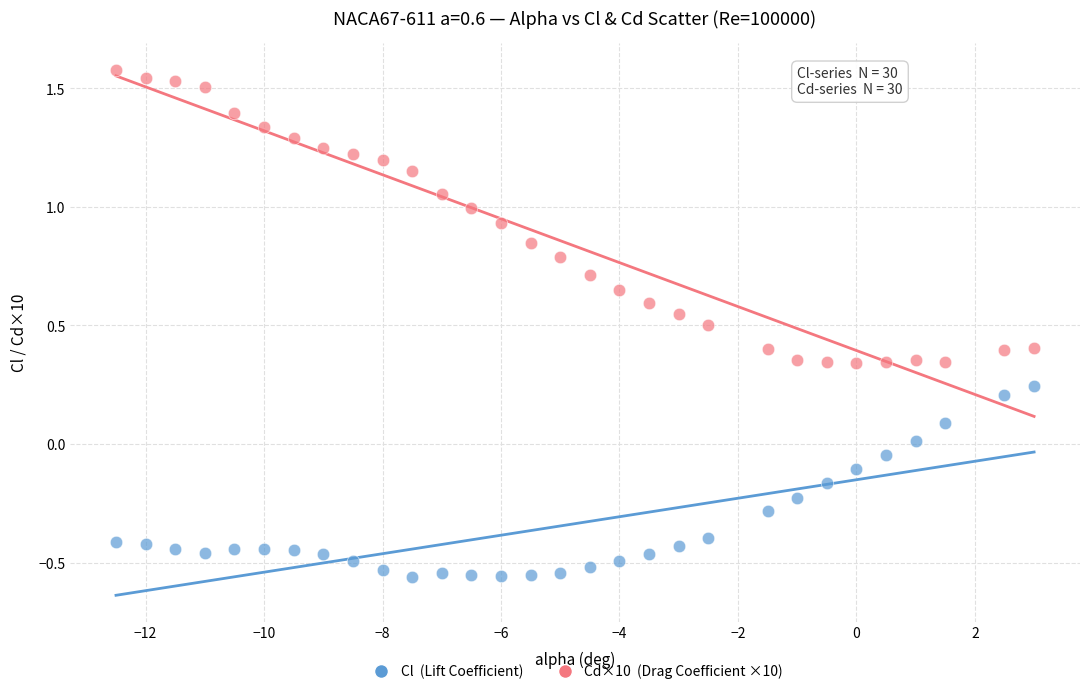

Across all data points, what is the range of Y values (max minus min)?

2.1